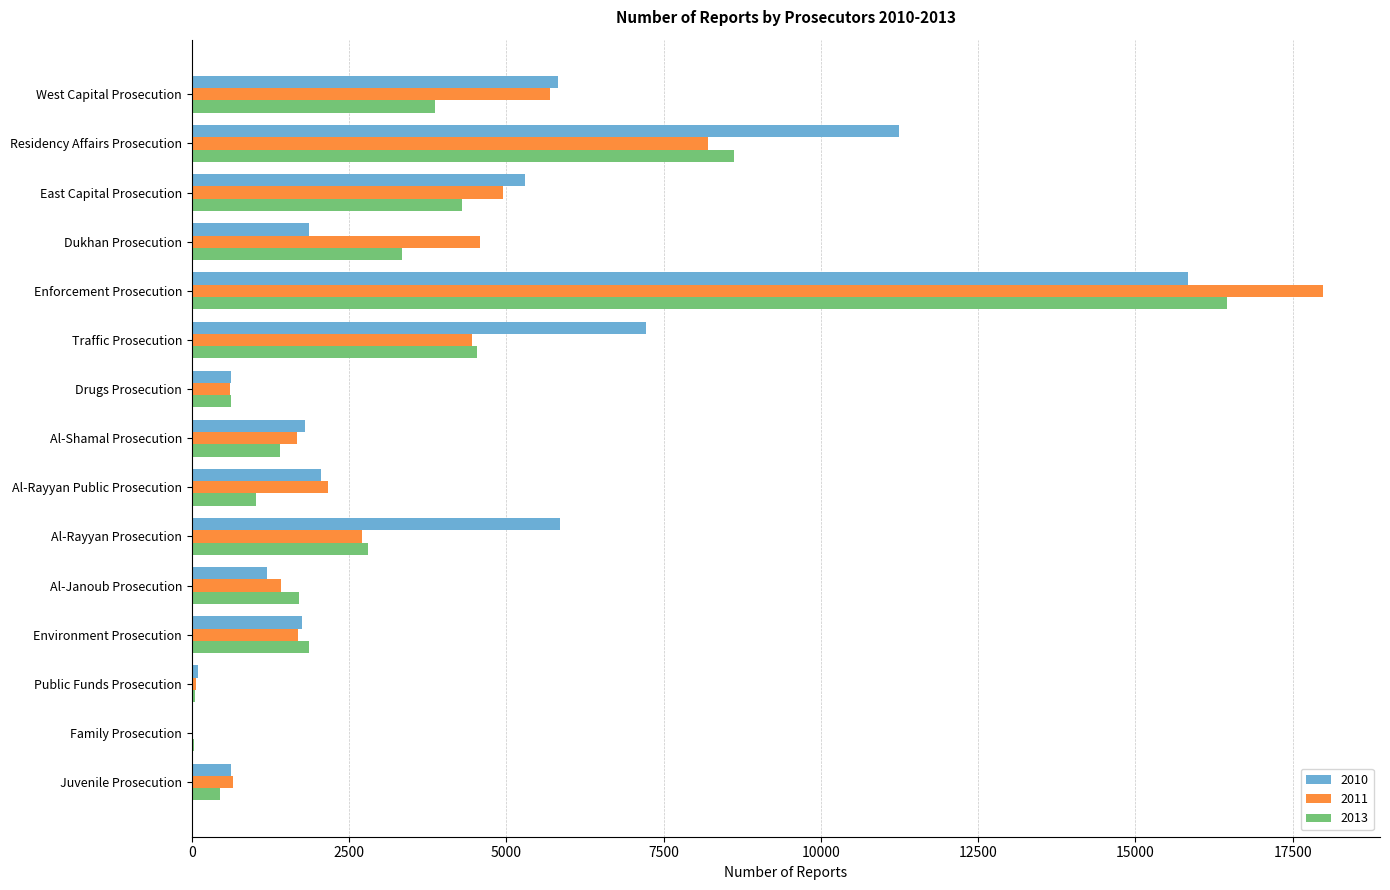

Where is 2011 nearest to the value 9004?

Residency Affairs Prosecution